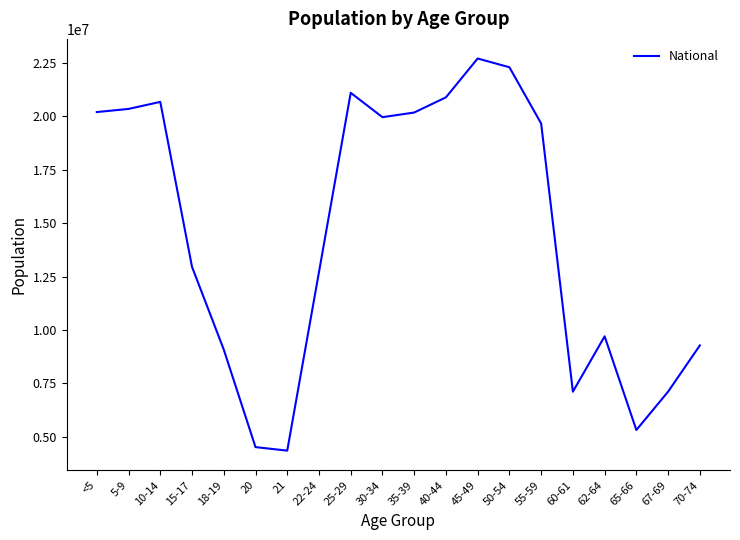

Where is the data nearest to the value 13531442?

15-17